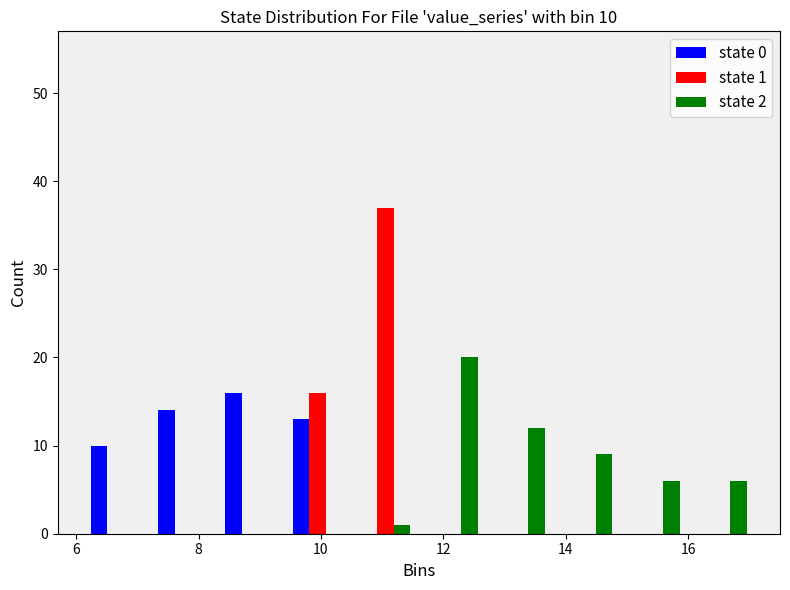

In the state 0 series, which range on the x-axis has the tallest bar?

8.3 to 9.4